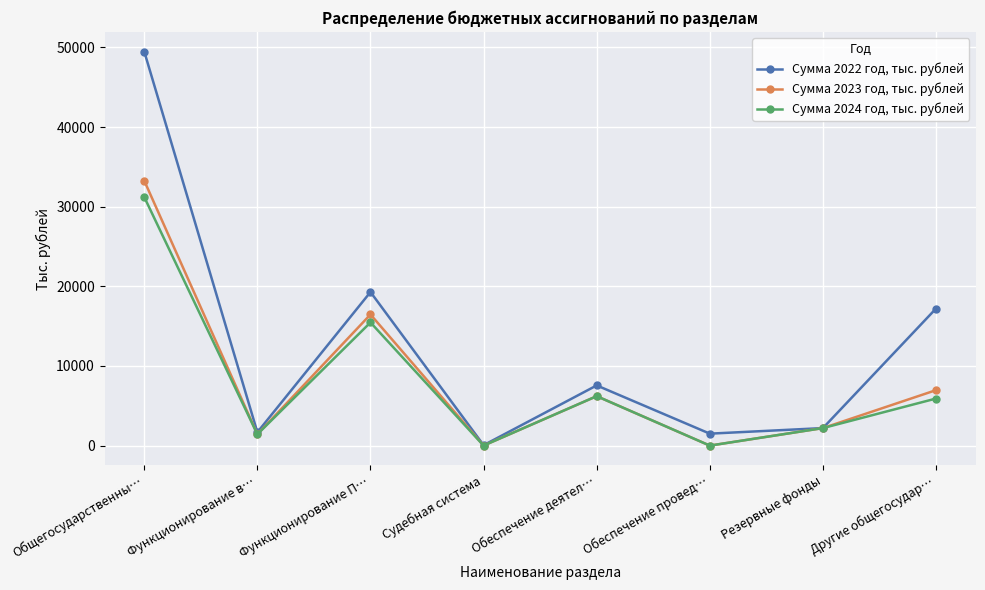

What is the average value of the Сумма 2024 год, тыс. рублей series?

7802.6